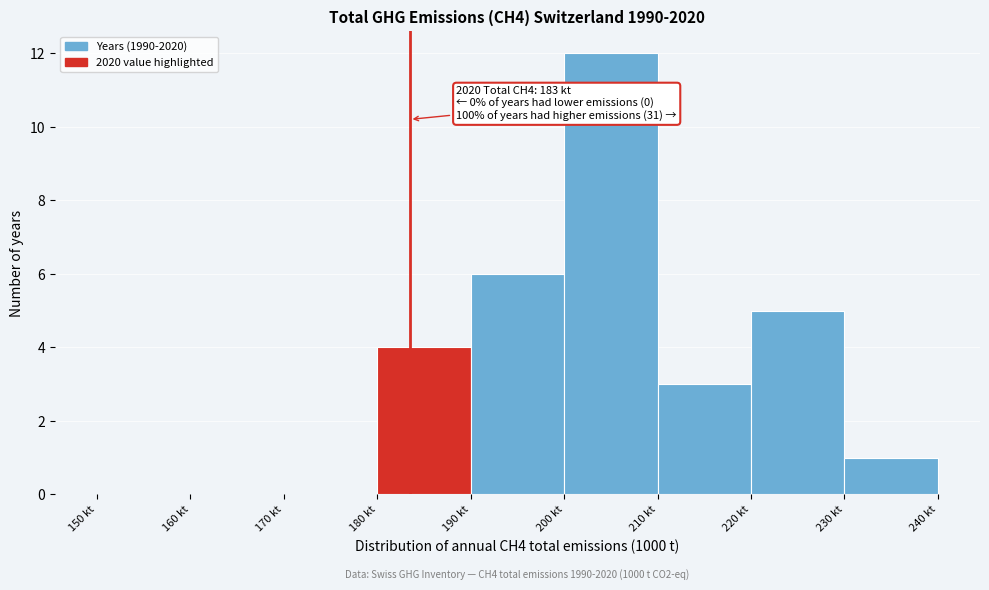

Which range on the x-axis has the tallest bar?

200 to 210